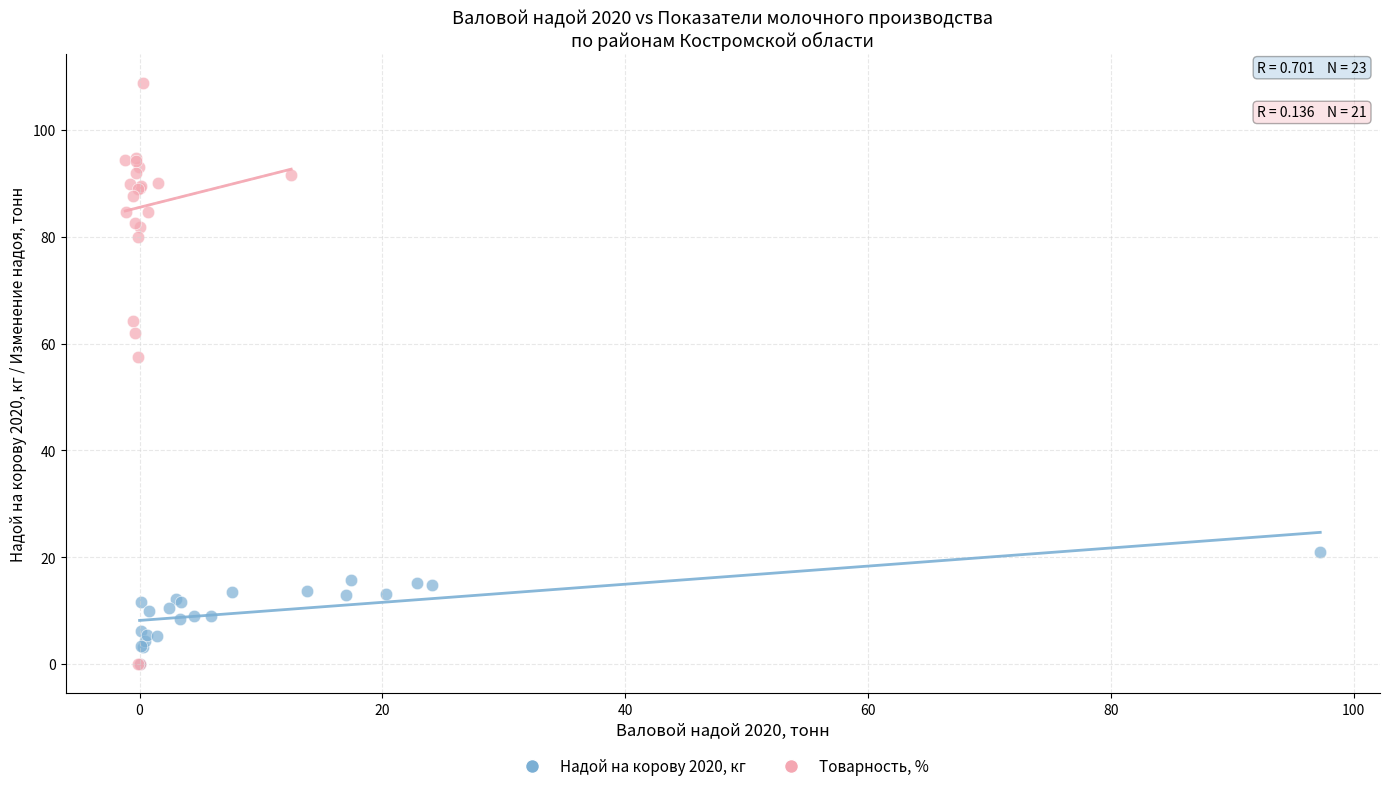

Which series has the largest Y range (max minus min)?

Товарность, %